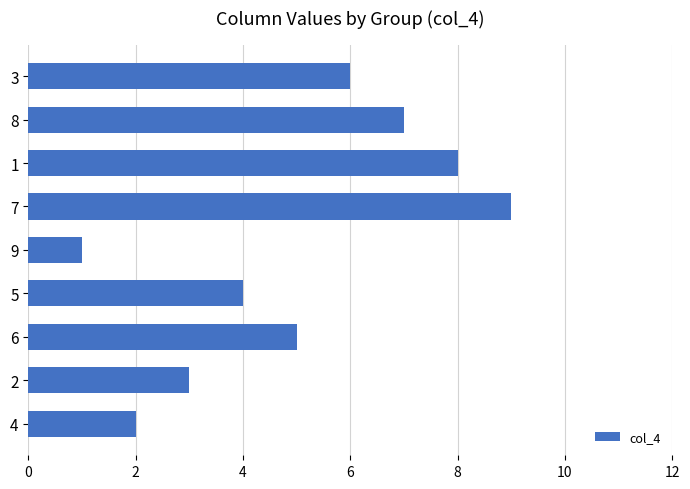

What is the smallest value displayed?

1